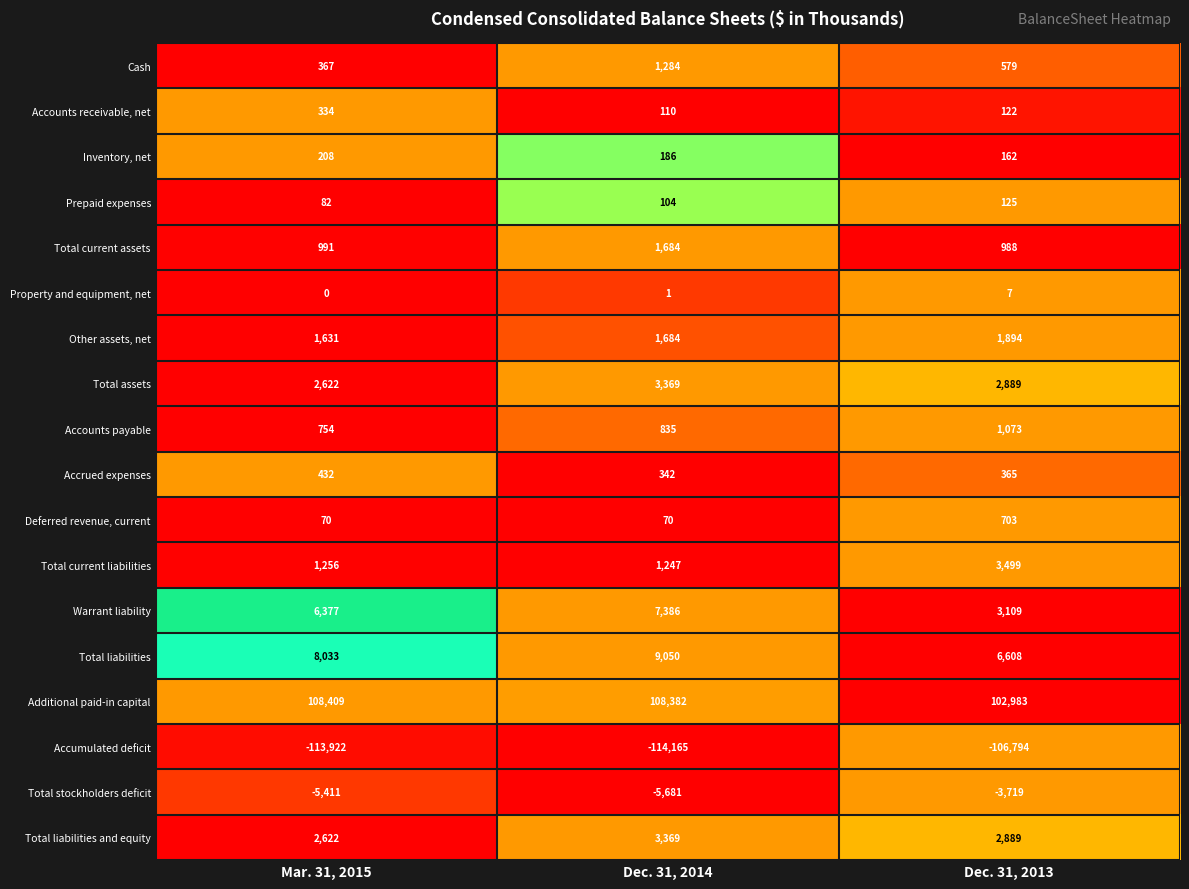

The value of Total liabilities and equity at Mar. 31, 2015 is 2622. True or false?

True